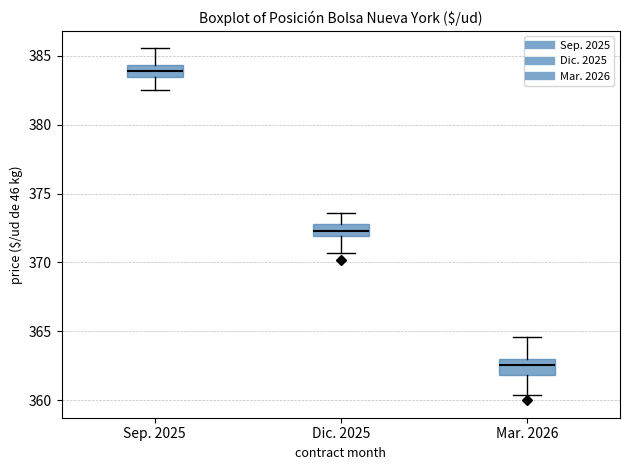

Reading left to right, read every box against the y-axis: the position of its median line, the range the box covers, and the ends of its whiskers. The values are not printed on the chart, so give them approximately, as read against the axis.

Sep. 2025: median 384.0, box 383.5 to 384.5, whiskers 382.5 to 385.5
Dic. 2025: median 372.5, box 372.0 to 373.0, whiskers 370.5 to 373.5
Mar. 2026: median 362.5, box 362.0 to 363.0, whiskers 360.5 to 364.5